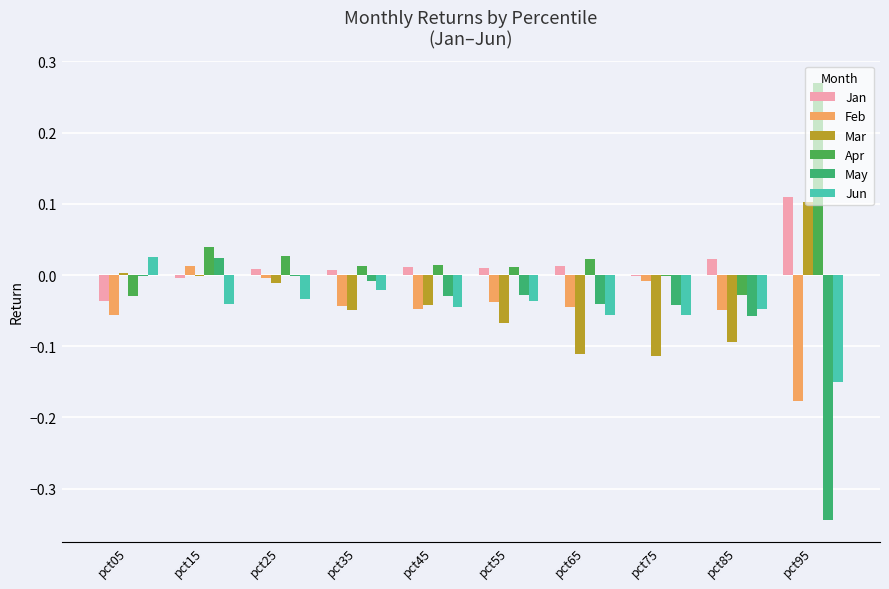

How many Jun values are between 0 and 1?

1